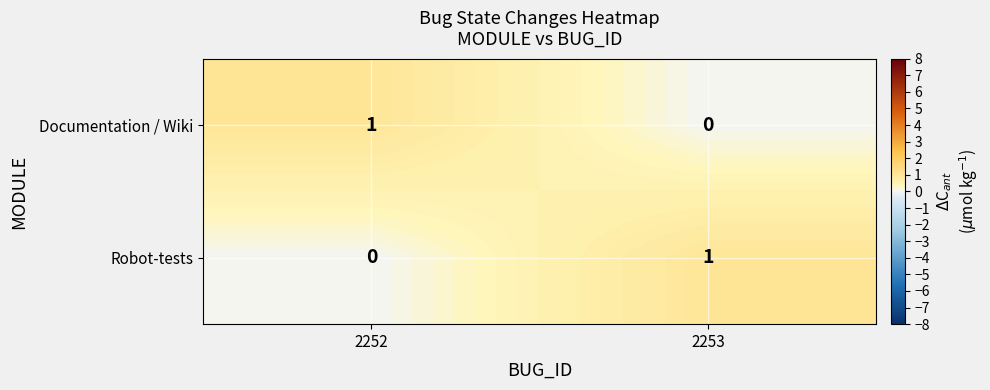

Where is Documentation / Wiki nearest to the value 0?

2253